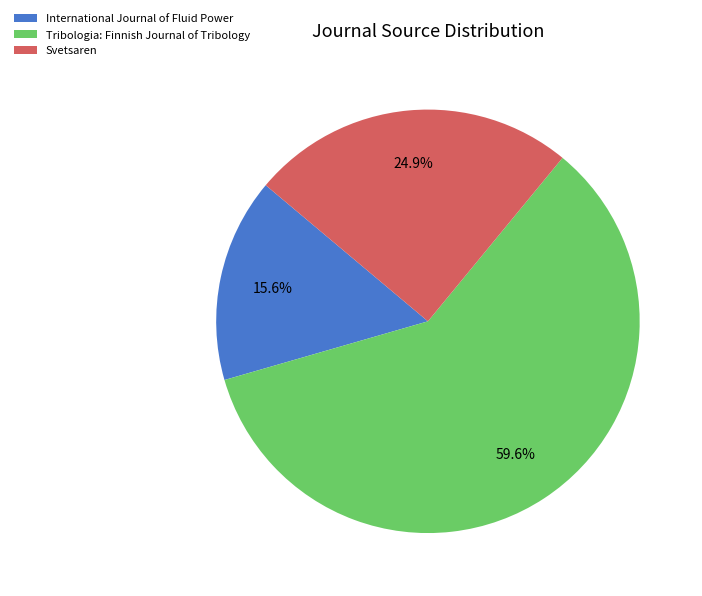

Rank the categories by value from highest to lowest.

Tribologia: Finnish Journal of Tribology, Svetsaren, International Journal of Fluid Power